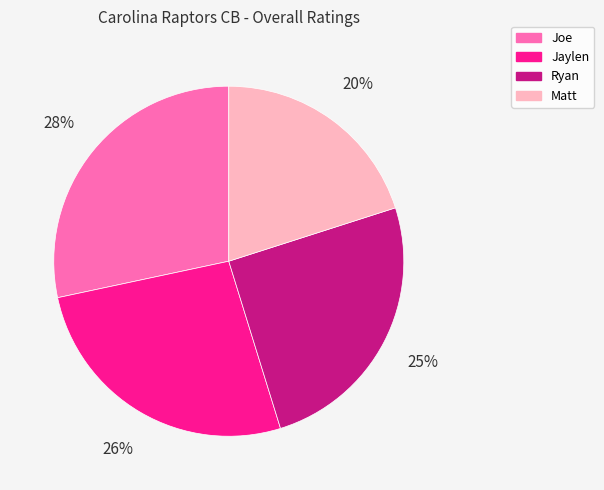

Count the number of slices in the pie.

4